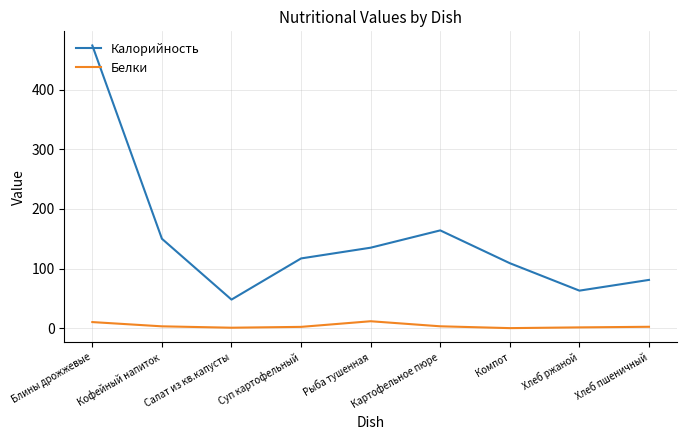

List the series in order of their overall mean, lowest first.

Белки, Калорийность